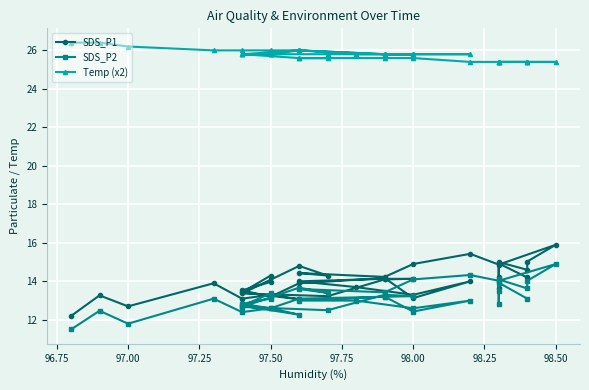

Count the Temp (x2) values in the range 25 to 26.

37